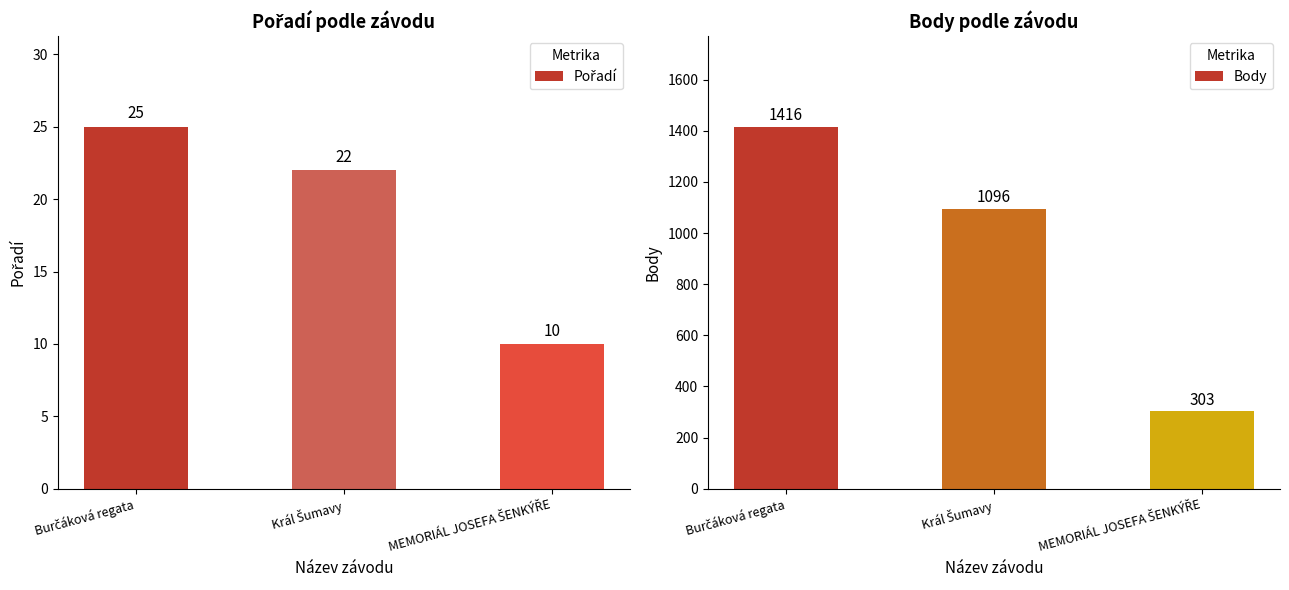

Count the Pořadí values in the range 10 to 25.

3